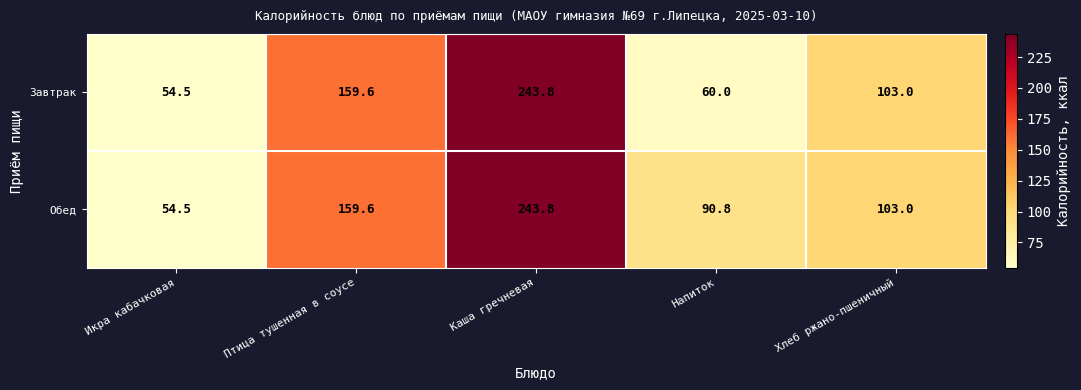

What is the sum of the Завтрак values at Птица тушенная в соусе and Напиток?

219.6